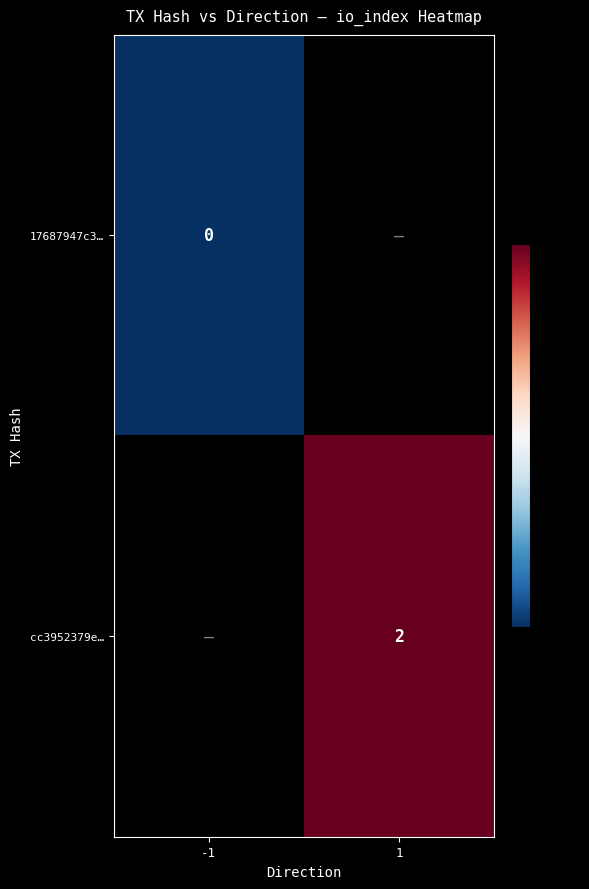

The value of cc3952379e… at 1 is 2. True or false?

True